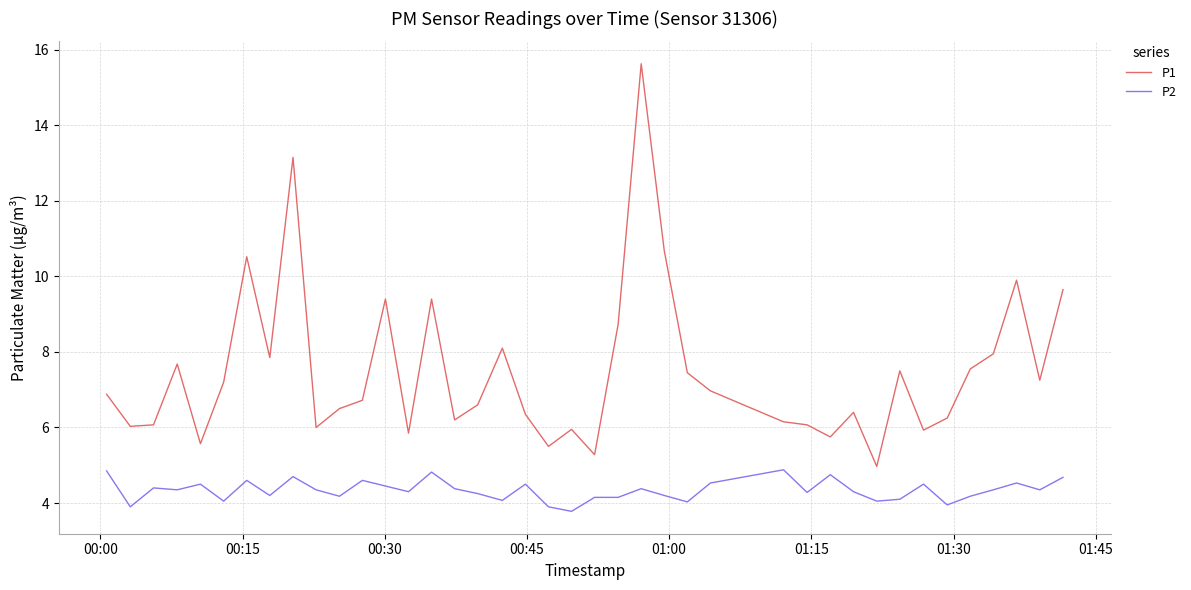

True or false: P1 and P2 cross at least once.

False